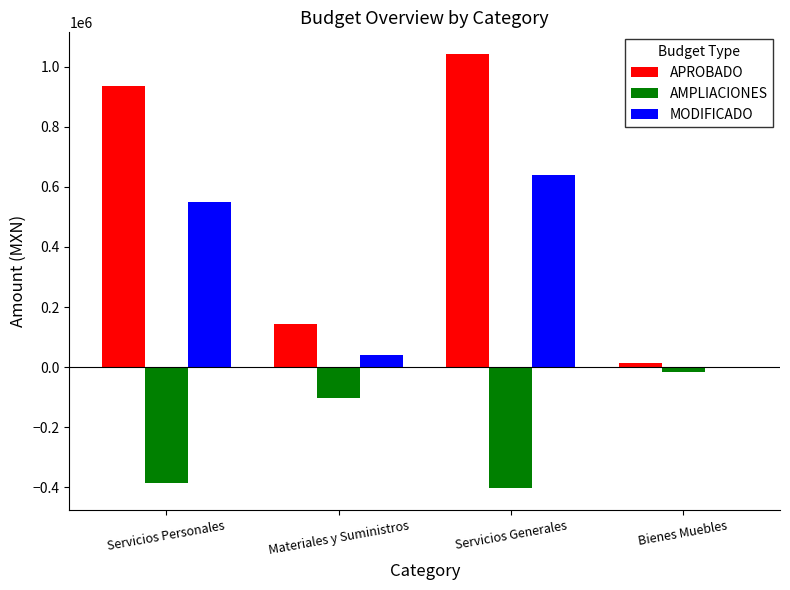

What value does the MODIFICADO series have at Servicios Generales?

637867